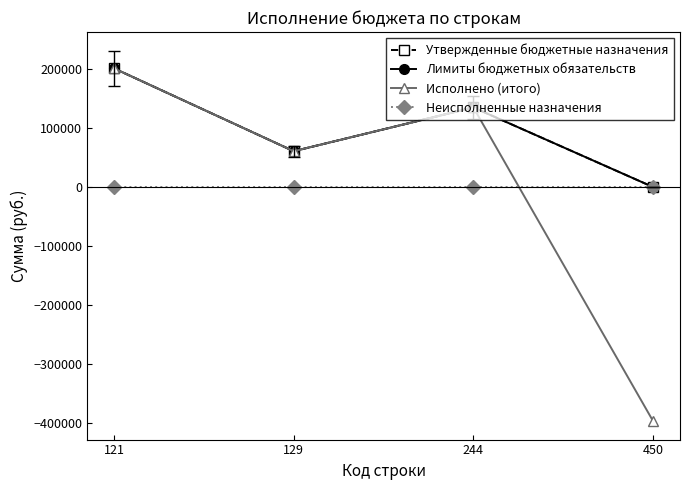

What is the highest value of the Утвержденные бюджетные назначения series?

201408.0